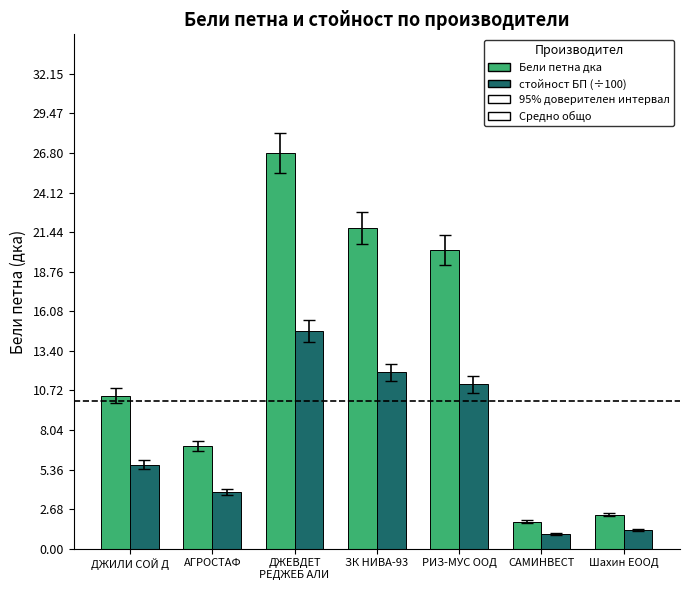

Is it true that Бели петна дка equals 21.7 at ЗК НИВА-93?

True